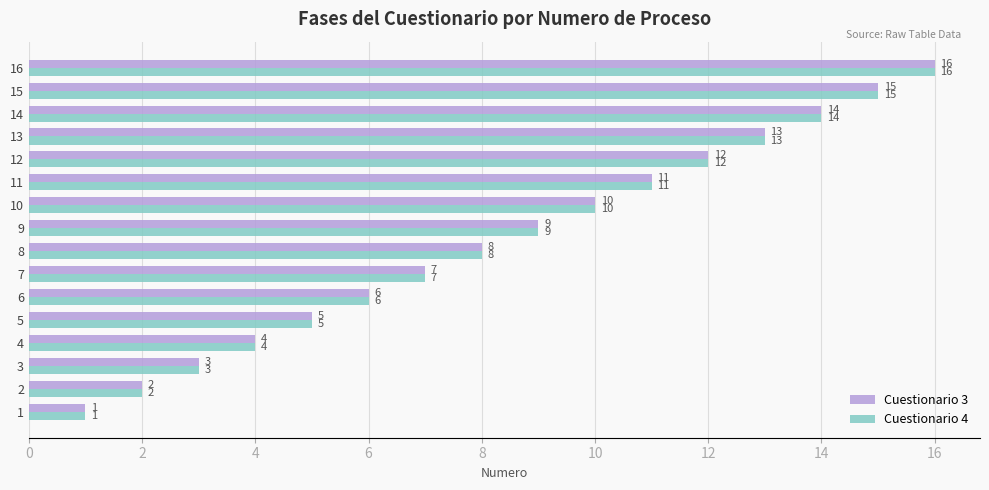

The Cuestionario 4 series shows 9 at 9. True or false?

True